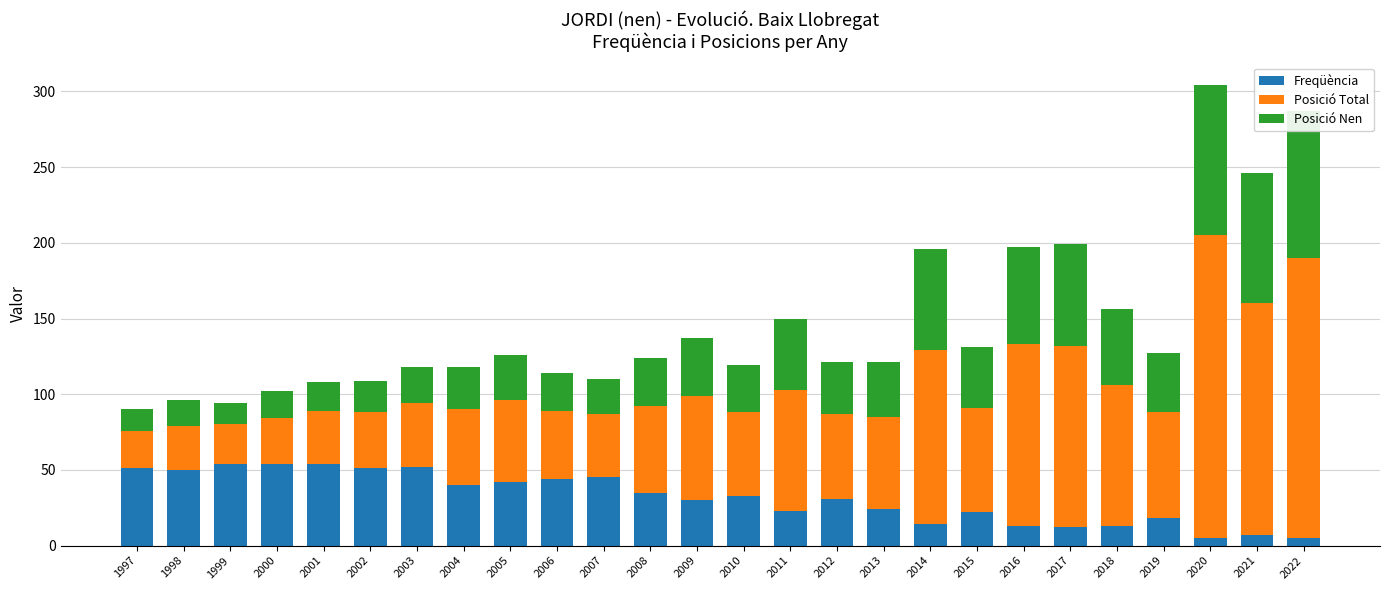

Read the Freqüència value at 2012.

31